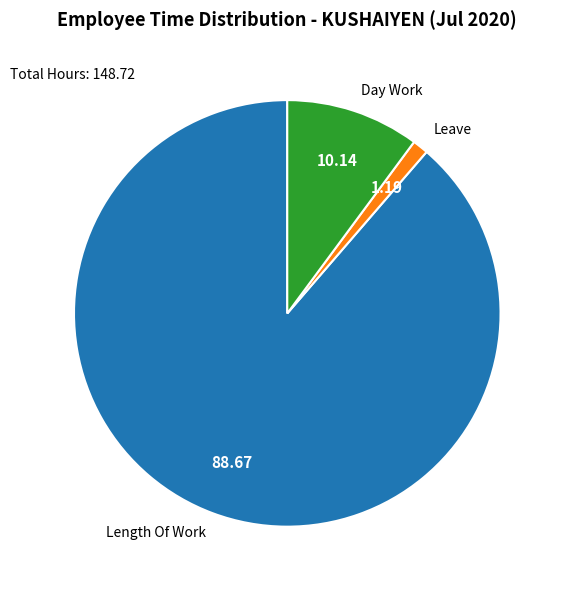

What is the majority slice?

Length Of Work